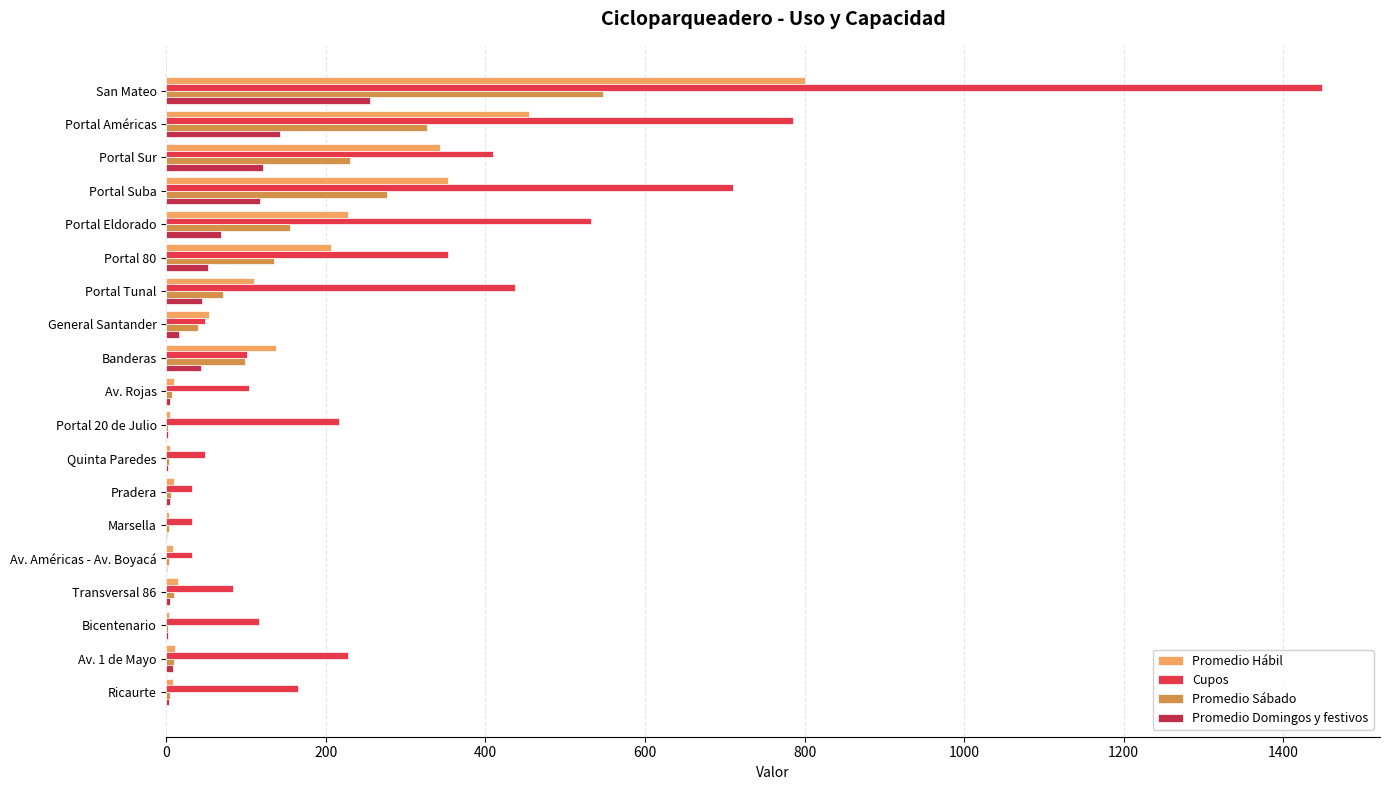

True or false: Promedio Domingos y festivos has a value of 52 at Portal Sur.

False